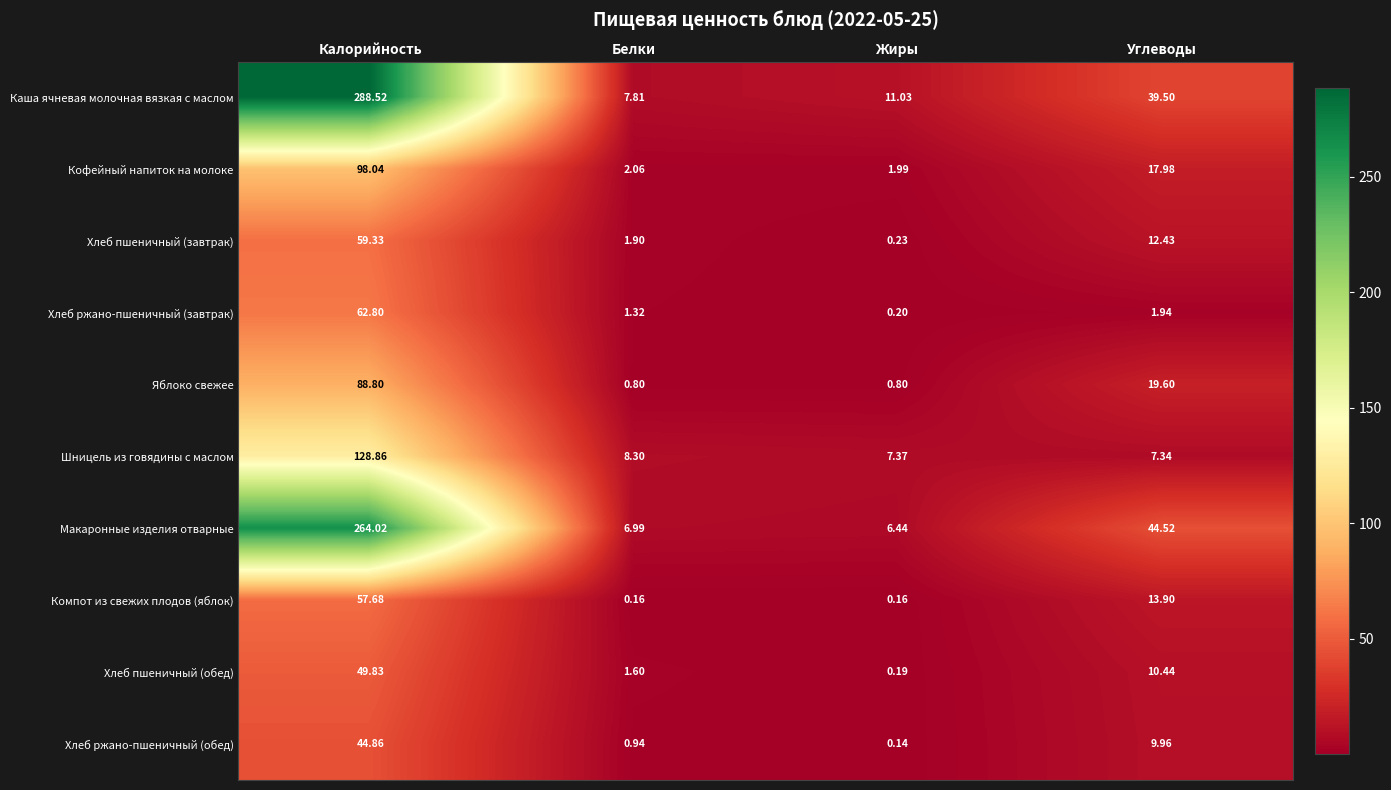

At Жиры, list the series in order from largest to smallest.

Каша ячневая молочная вязкая с маслом, Шницель из говядины с маслом, Макаронные изделия отварные, Кофейный напиток на молоке, Яблоко свежее, Хлеб пшеничный (завтрак), Хлеб ржано-пшеничный (завтрак), Хлеб пшеничный (обед), Компот из свежих плодов (яблок), Хлеб ржано-пшеничный (обед)